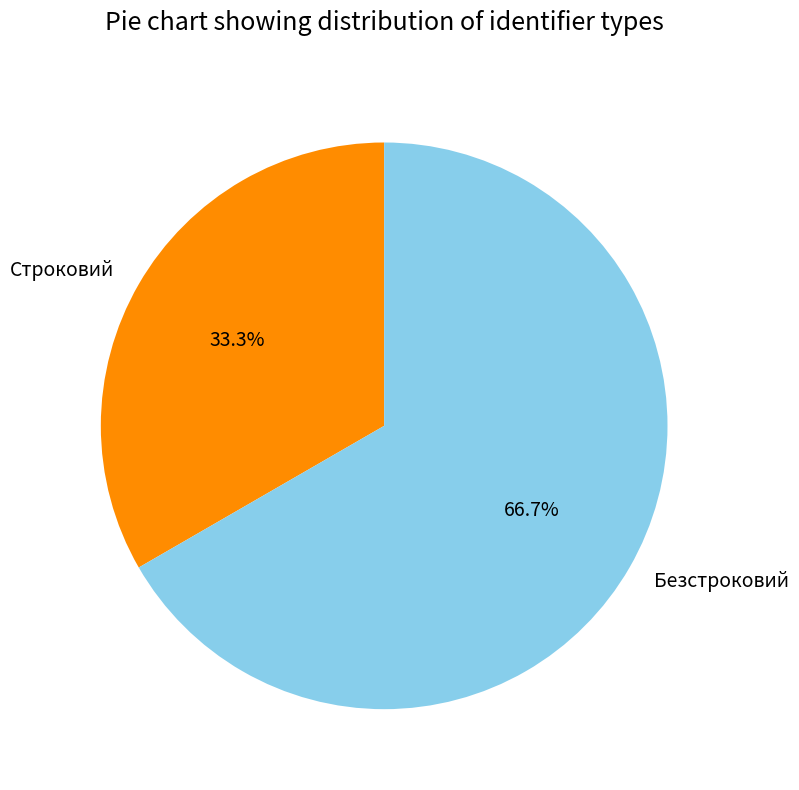

True or false: Безстроковий accounts for 76% of the total.

False